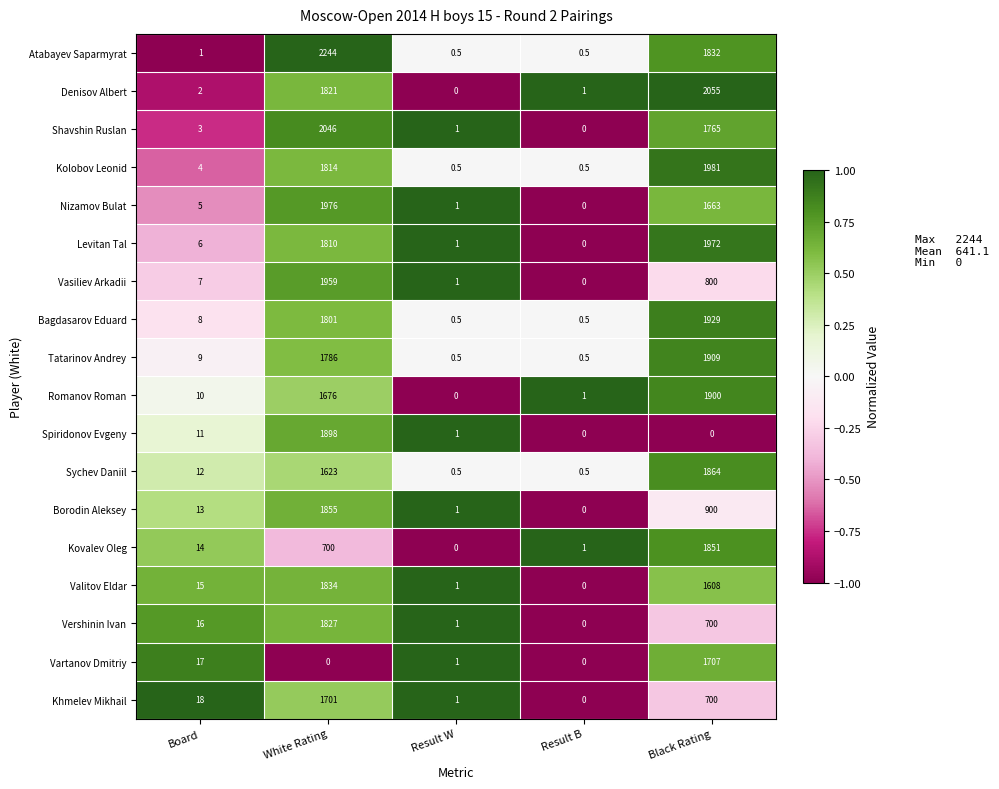

What is the total value across all series at Board?

171.0